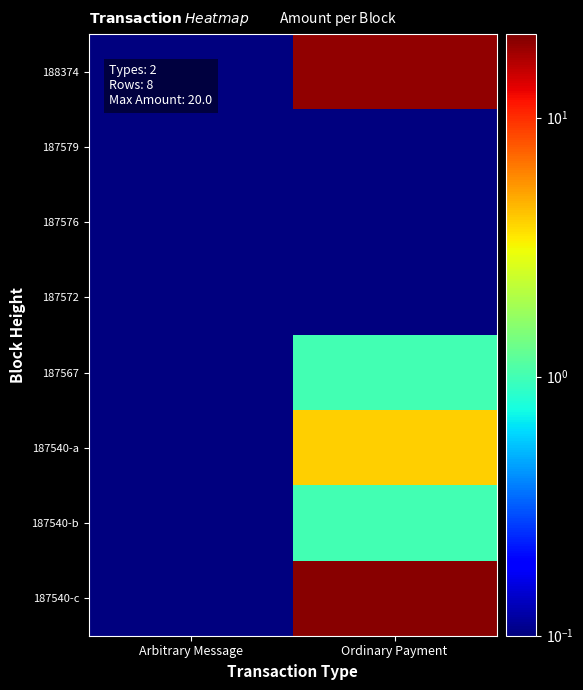

List the series in order of their peak value, highest first.

187540-c, 188374, 187540-a, 187567, 187540-b, 187579, 187576, 187572